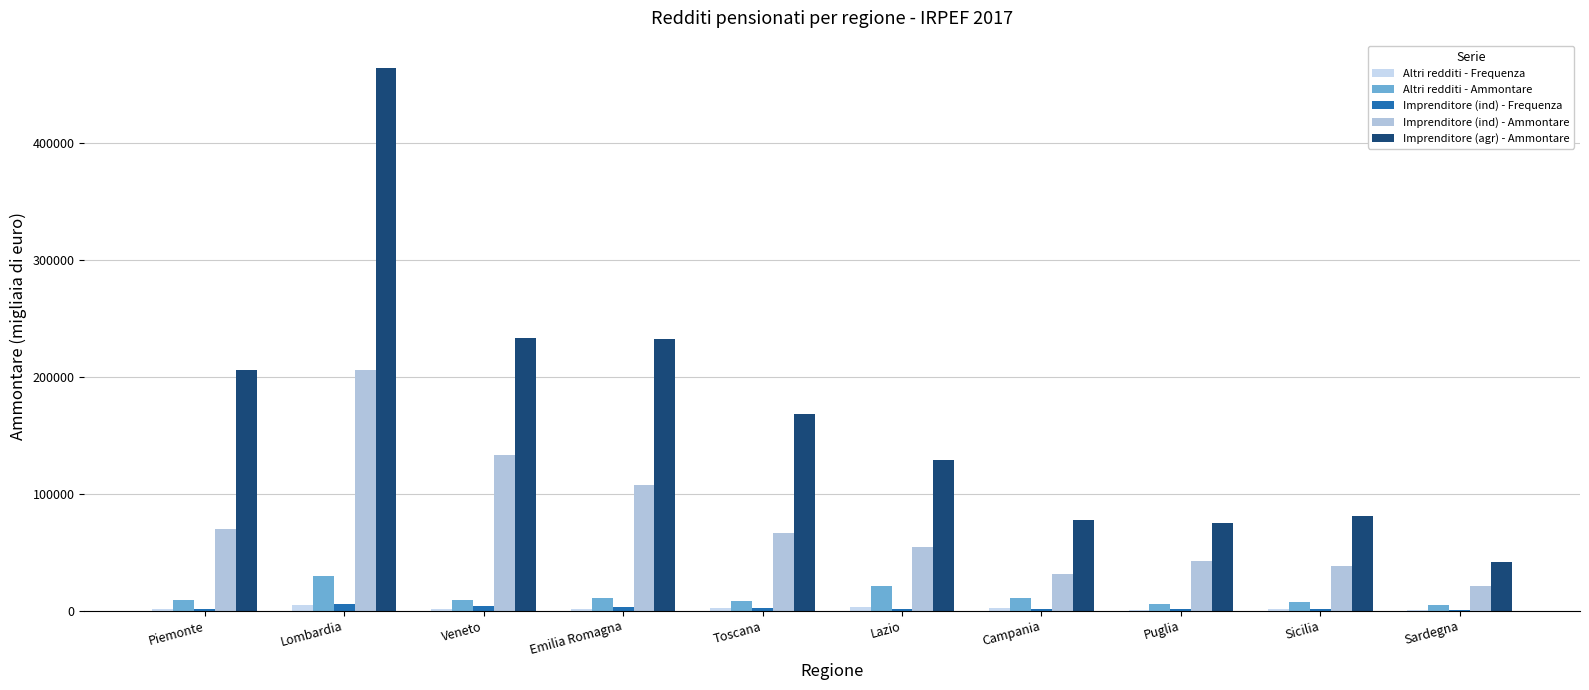

Count the number of categories in the chart.

10